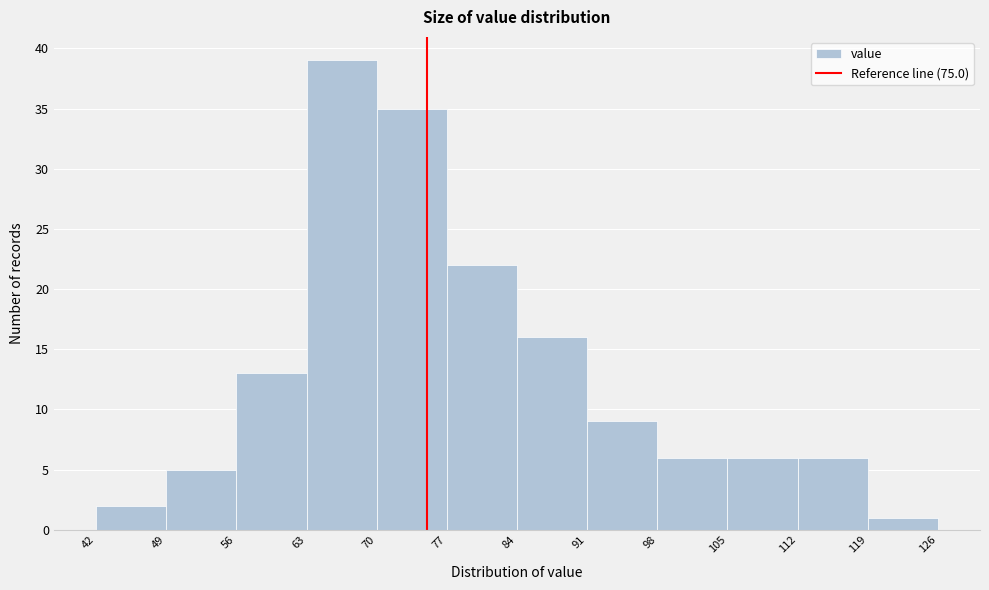

Which range on the x-axis has the tallest bar?

63 to 70